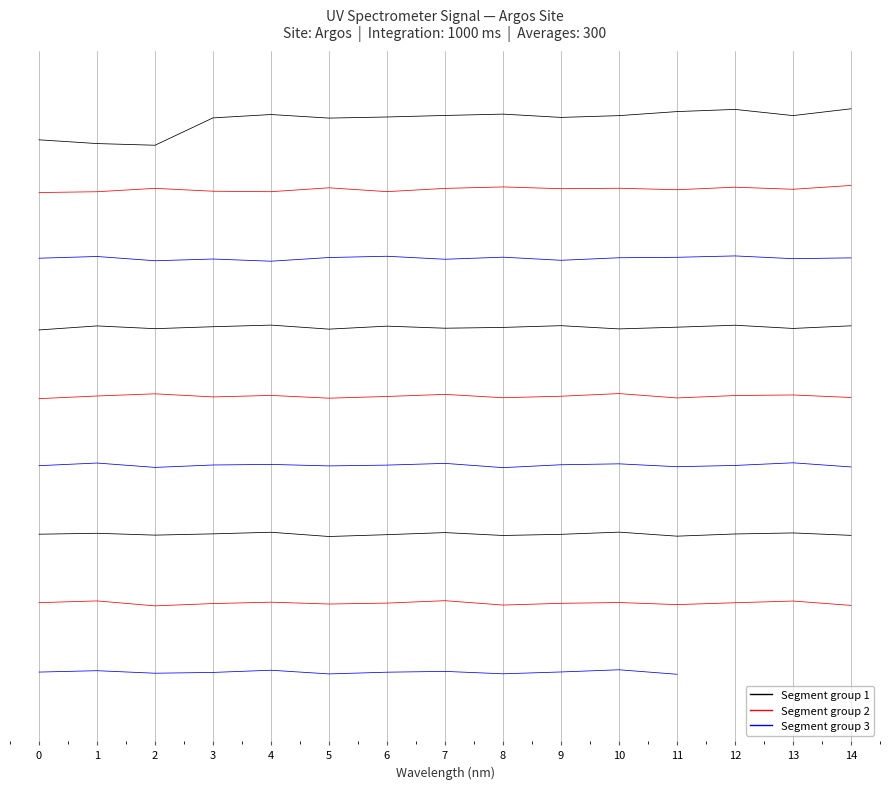

How many interior local peaks does the Row 1 series have?

3